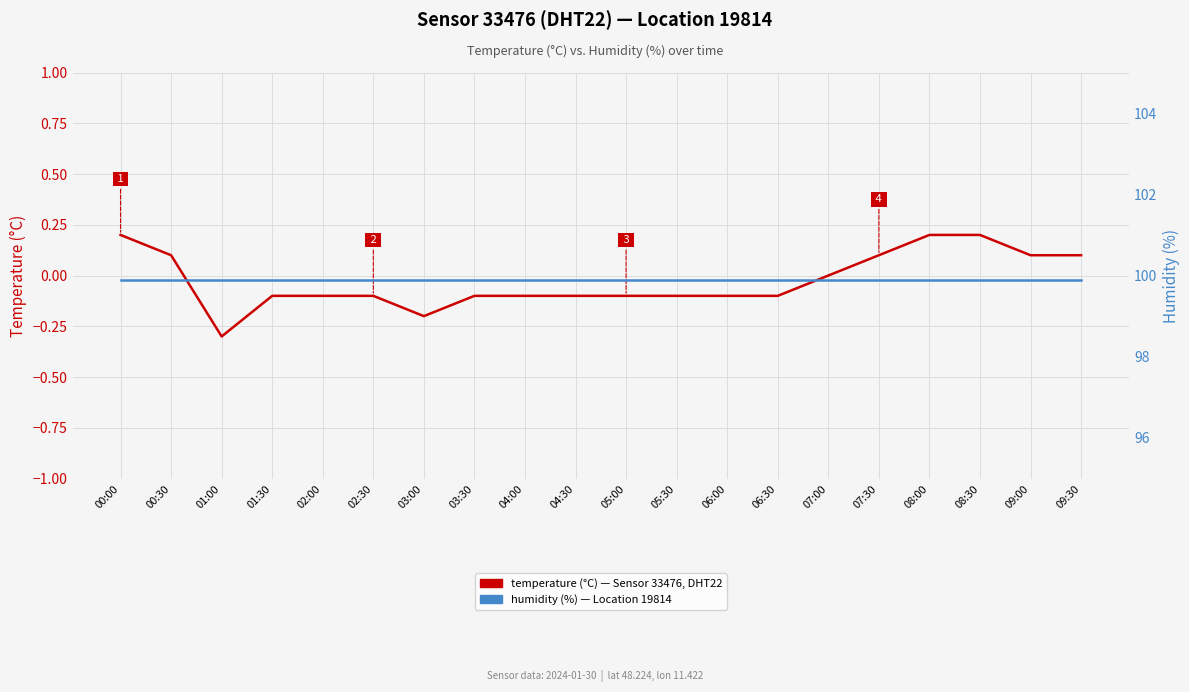

Where is humidity (%) nearest to the value 99?

00:00